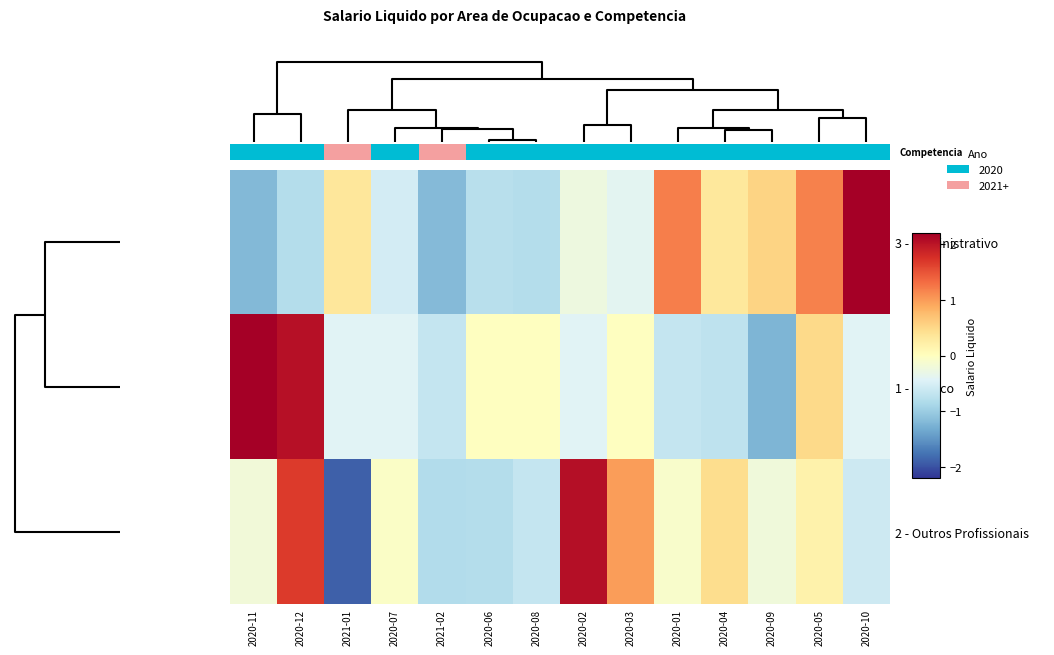

Which series has the largest total across all categories?

1 - Medico